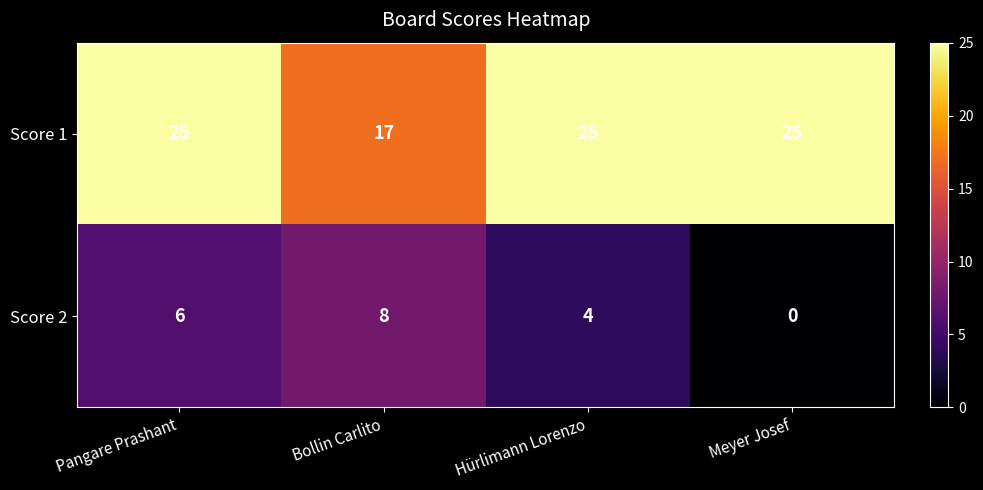

Reading left to right, extract all data points from this chart.

Score 1: Pangare Prashant=25	Bollin Carlito=17	Hürlimann Lorenzo=25	Meyer Josef=25
Score 2: Pangare Prashant=6	Bollin Carlito=8	Hürlimann Lorenzo=4	Meyer Josef=0